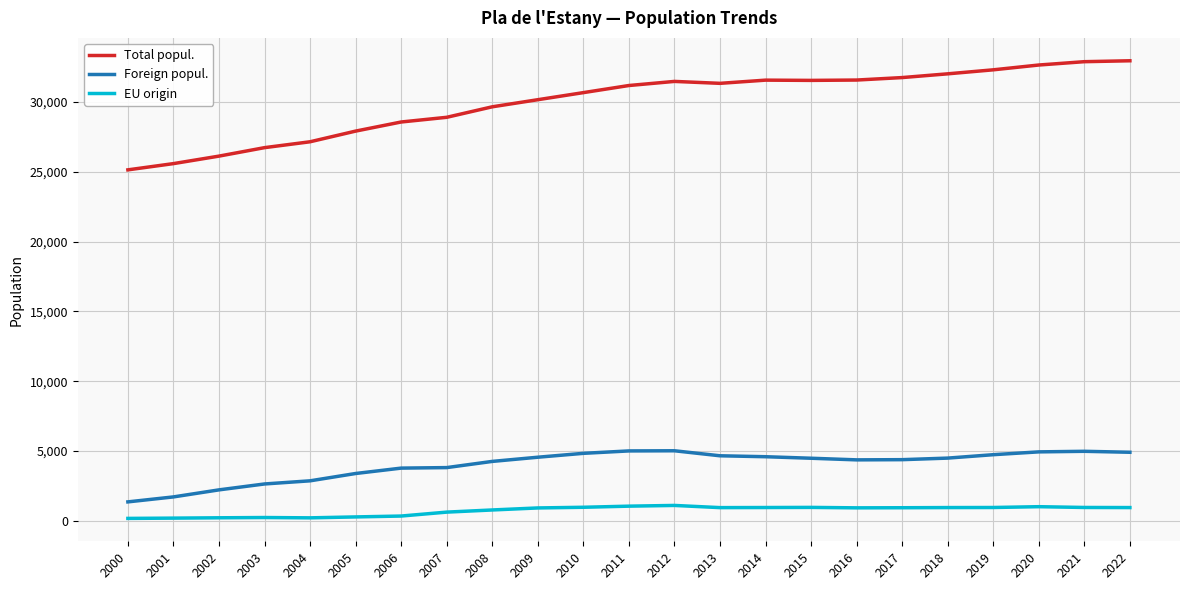

What is the total value across all series at 2018?

37446